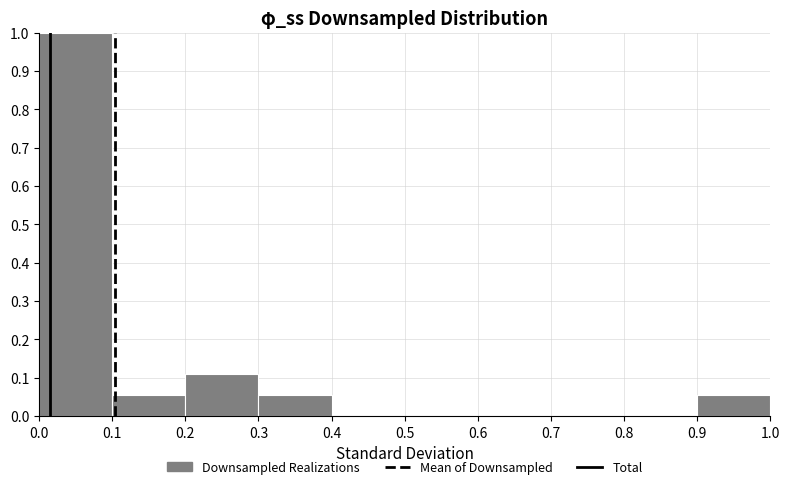

Reading left to right, list every bar in this chart as the range it spans on the x-axis followed by its height. The values are not printed on the chart, so give them approximately, as read against the axis.

0.0 to 0.1: 1.00
0.1 to 0.2: 0.06
0.2 to 0.3: 0.11
0.3 to 0.4: 0.06
0.4 to 0.5: 0
0.5 to 0.6: 0
0.6 to 0.7: 0
0.7 to 0.8: 0
0.8 to 0.9: 0
0.9 to 1.0: 0.06